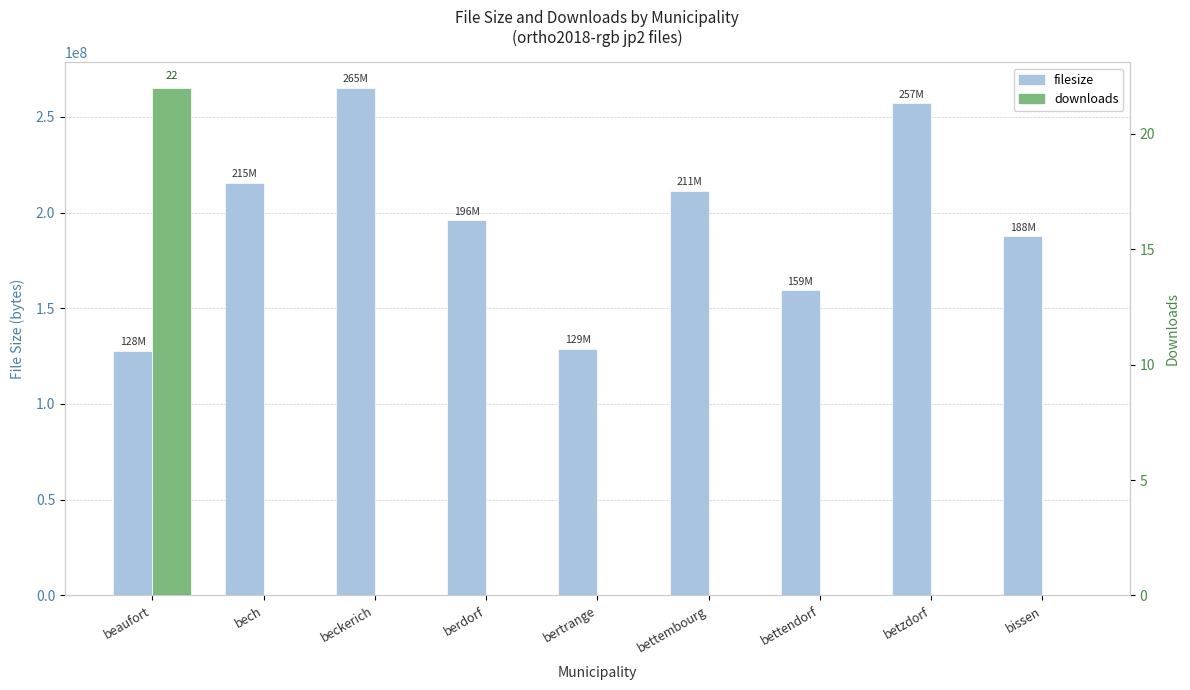

Rank the series at beaufort from lowest to highest value.

downloads, filesize